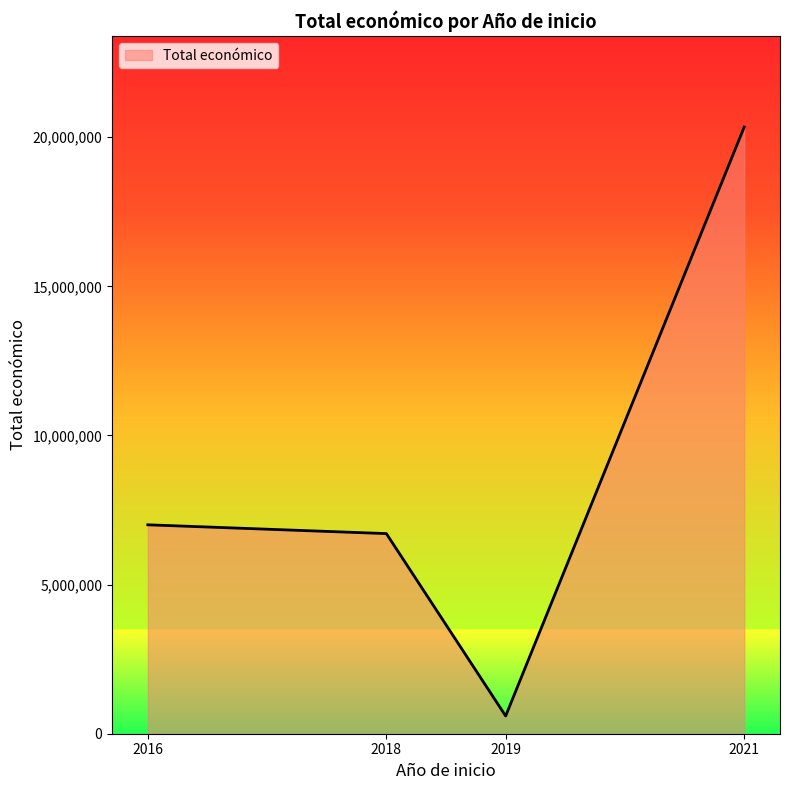

Approximately how many times larger is the value at 2021 compared to 2018?

3.0